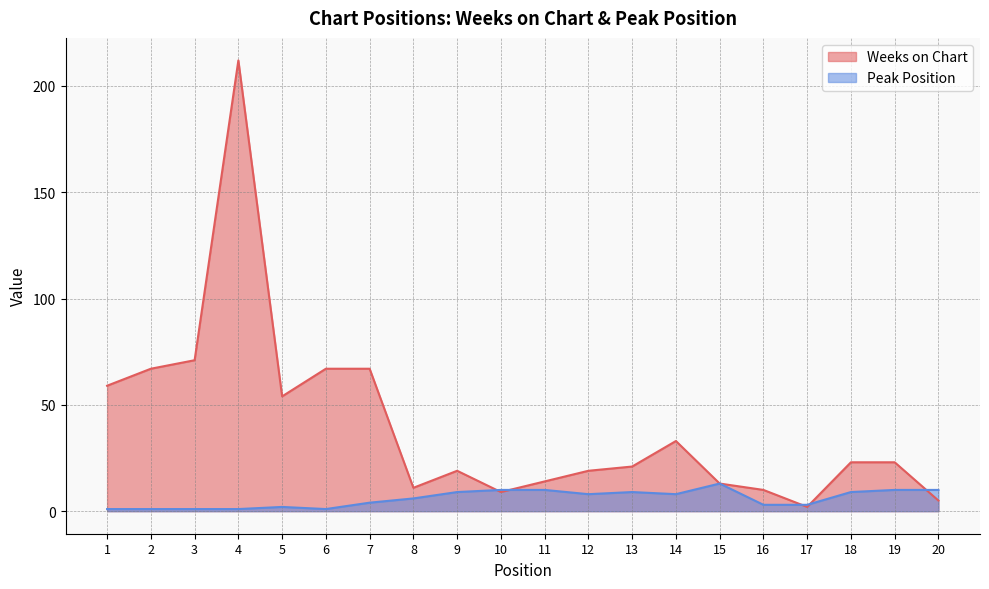

What is the sum of all Weeks on Chart values?

799